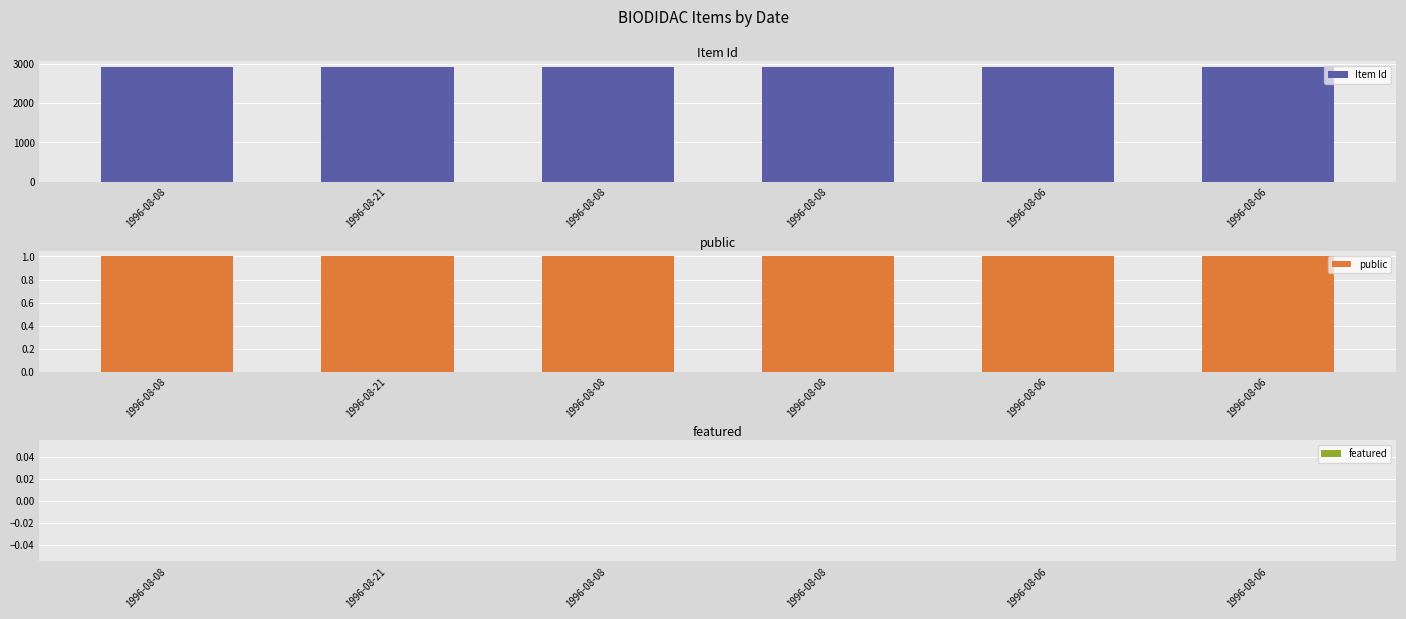

At which category is the sum across all series the highest?

1996-08-08